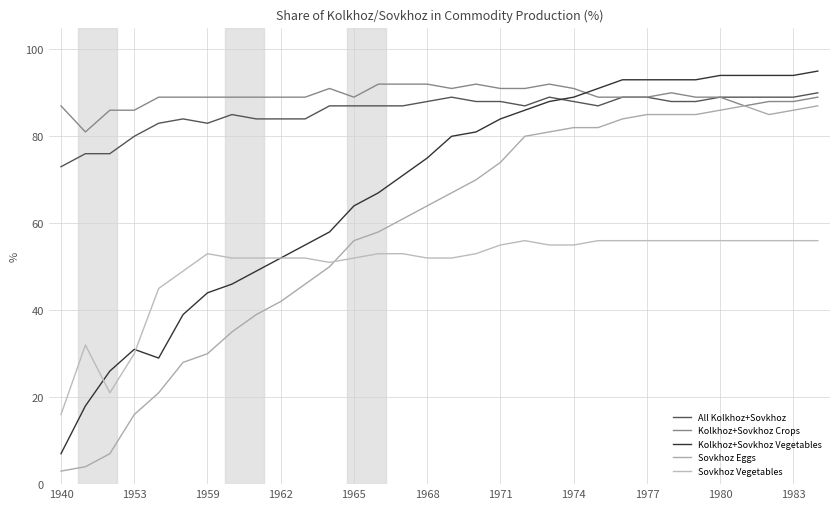

What is the difference between the second highest and second lowest values in the Sovkhoz Eggs series?

83